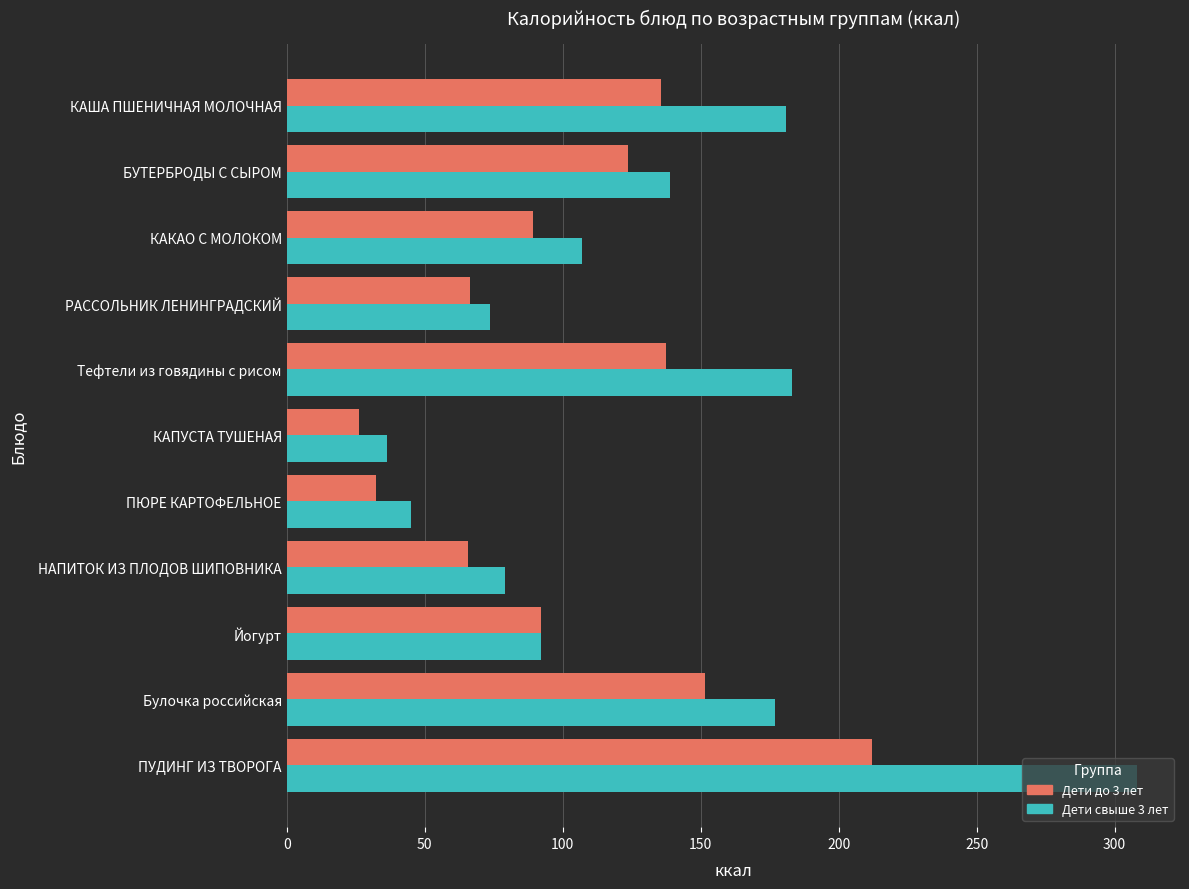

Rank the series by their maximum value, from lowest to highest.

Дети до 3 лет, Дети свыше 3 лет